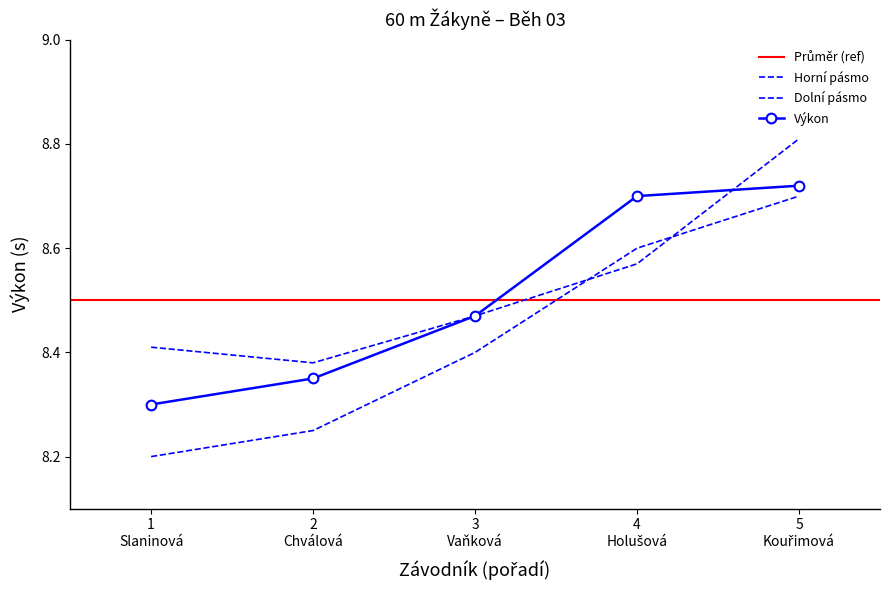

What is the lowest value of the Výkon series?

8.3